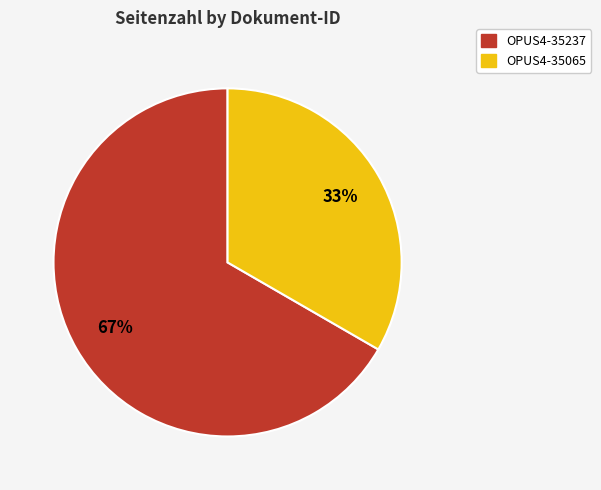

How many segments does this pie chart have?

2